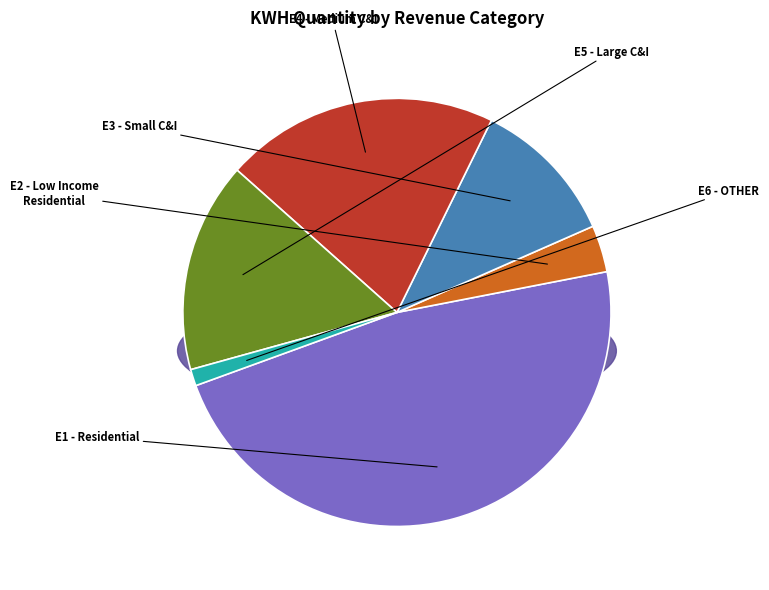

To the nearest percent, what is the combined percentage of E4 - Medium C&I and E1 - Residential?

68%